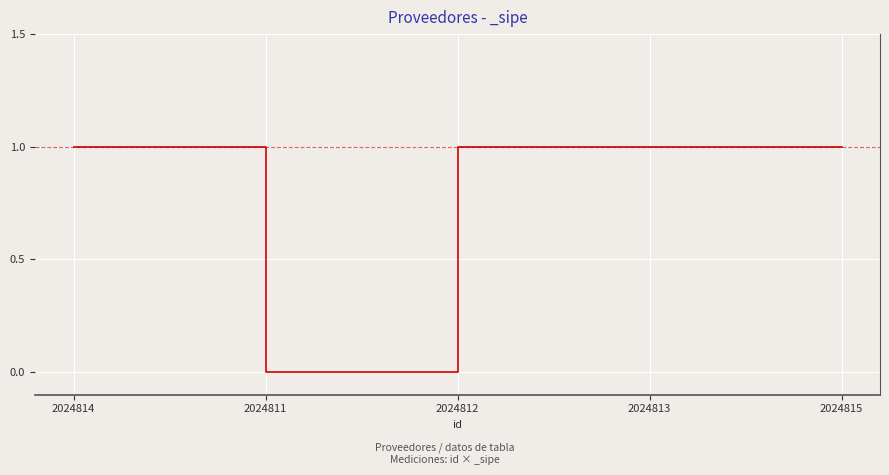

What is the change in value from 2024811 to 2024813?

+1